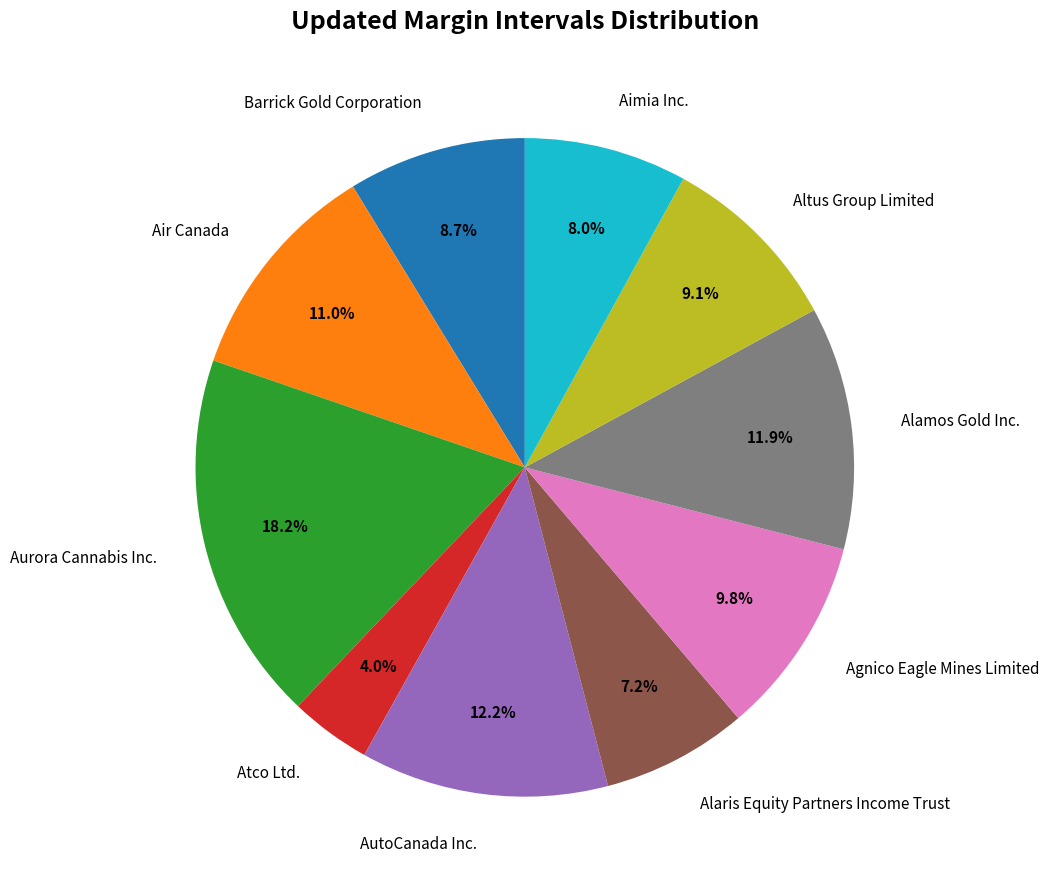

Combined, do Aimia Inc. and Atco Ltd. account for over 50%?

No